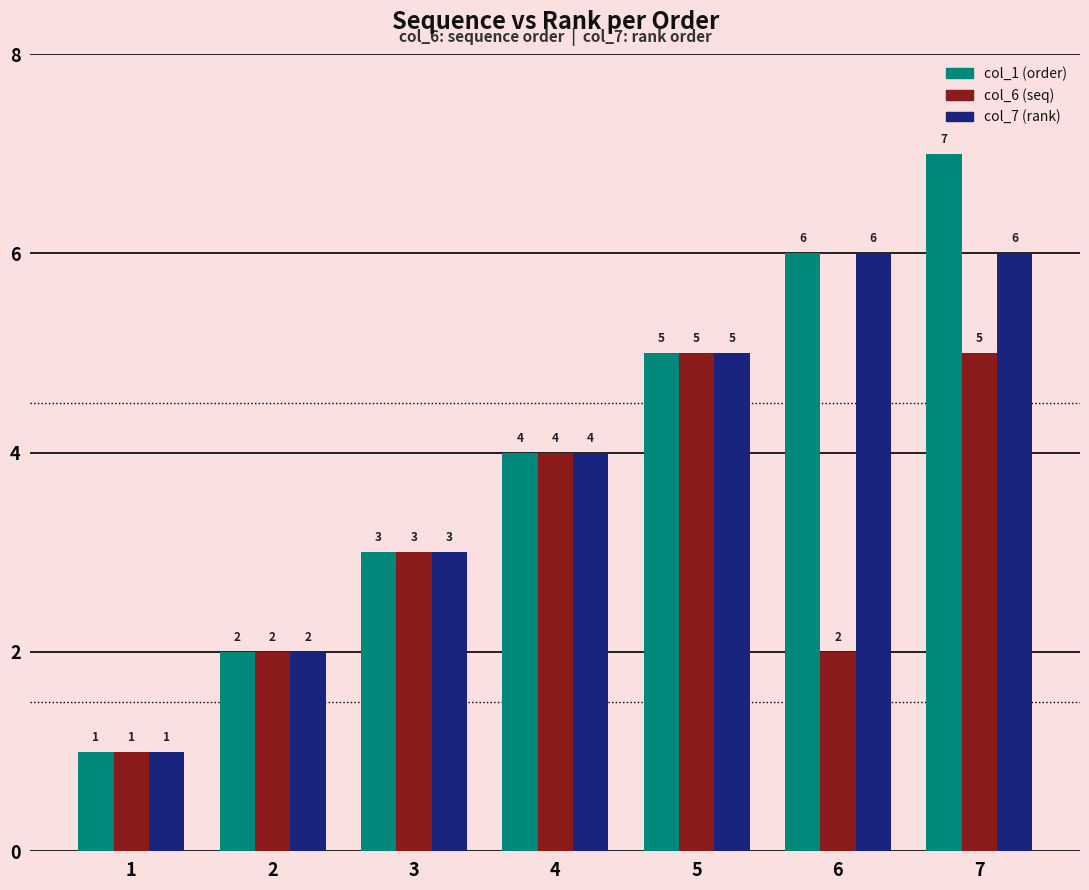

Rank the series by their average value, from lowest to highest.

col_6 (seq), col_7 (rank), col_1 (order)